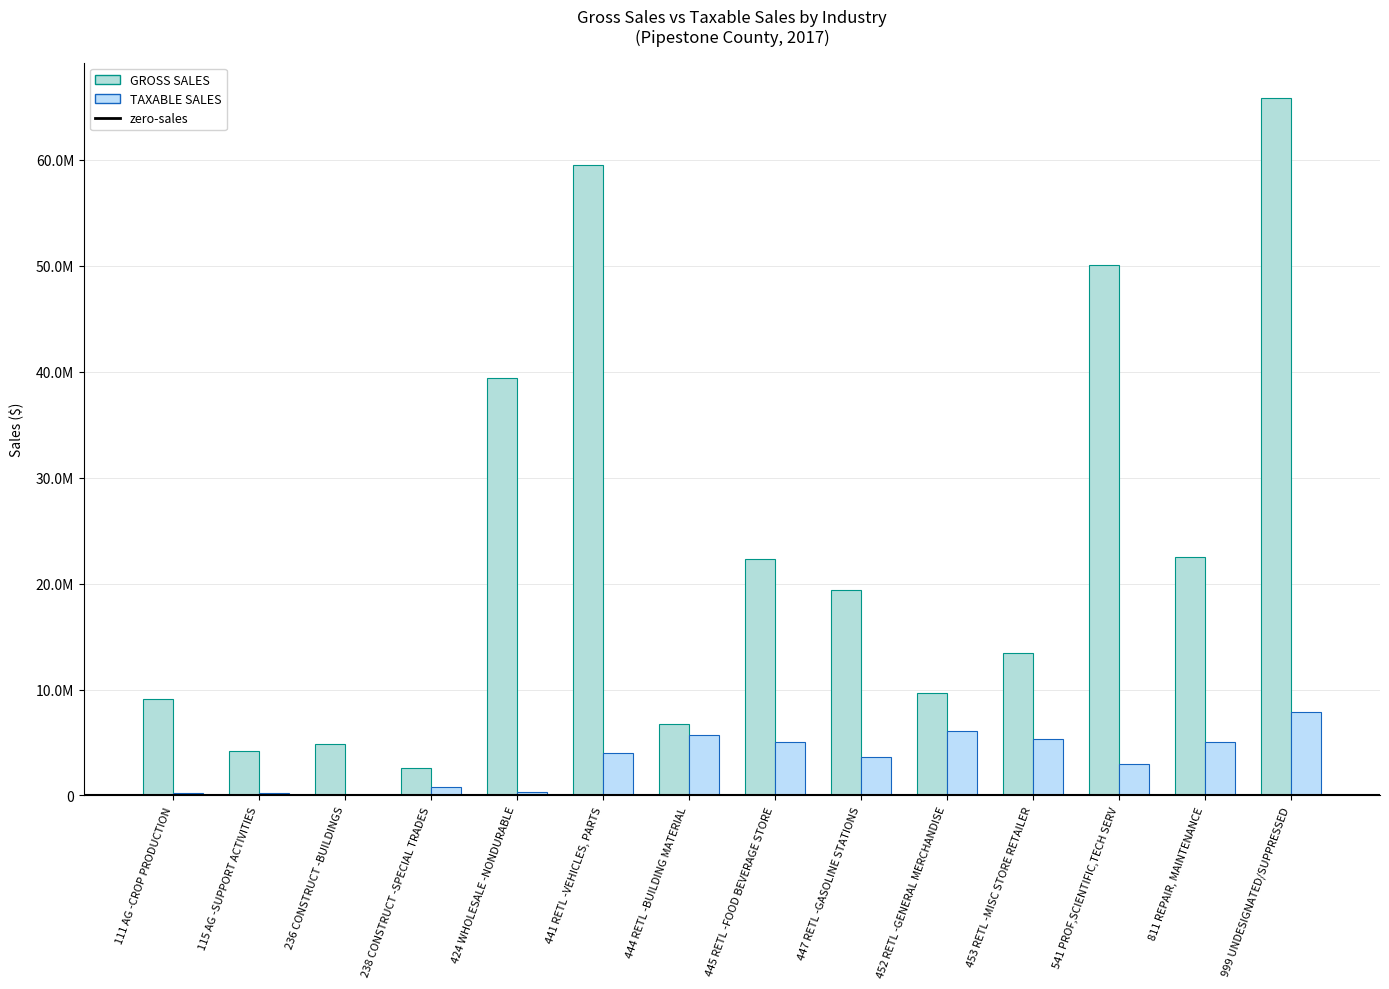

Which series has the largest range (max minus min)?

GROSS SALES